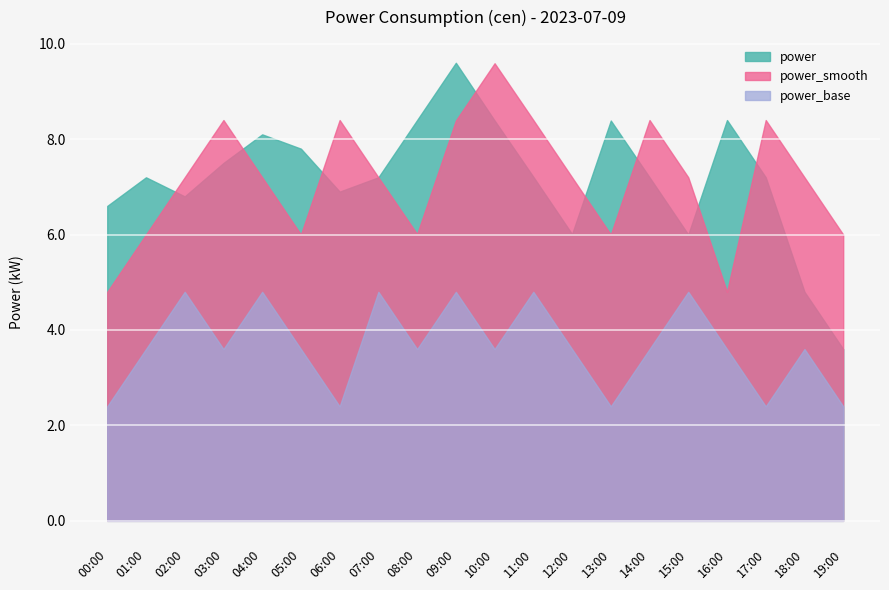

Reading left to right, list all the values displayed in this chart.

power: 6.6	7.2	6.8	7.5	8.1	7.8	6.9	7.2	8.4	9.6	8.4	7.2	6.0	8.4	7.2	6.0	8.4	7.2	4.8	3.6
power_smooth: 4.8	6.0	7.2	8.4	7.2	6.0	8.4	7.2	6.0	8.4	9.6	8.4	7.2	6.0	8.4	7.2	4.8	8.4	7.2	6.0
power_base: 2.4	3.6	4.8	3.6	4.8	3.6	2.4	4.8	3.6	4.8	3.6	4.8	3.6	2.4	3.6	4.8	3.6	2.4	3.6	2.4